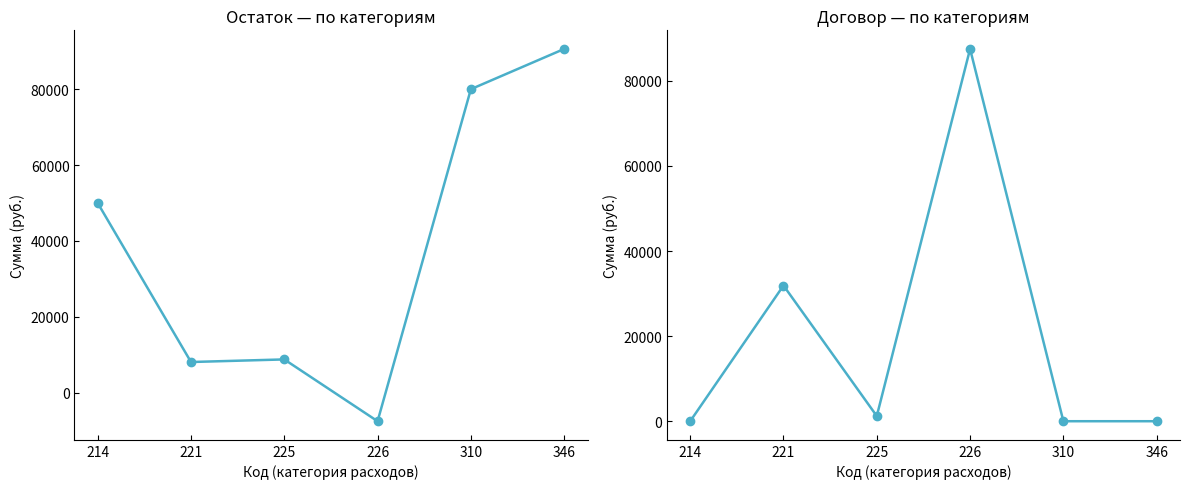

Is the value of Остаток at 225 greater than the value of Договор at 226?

No